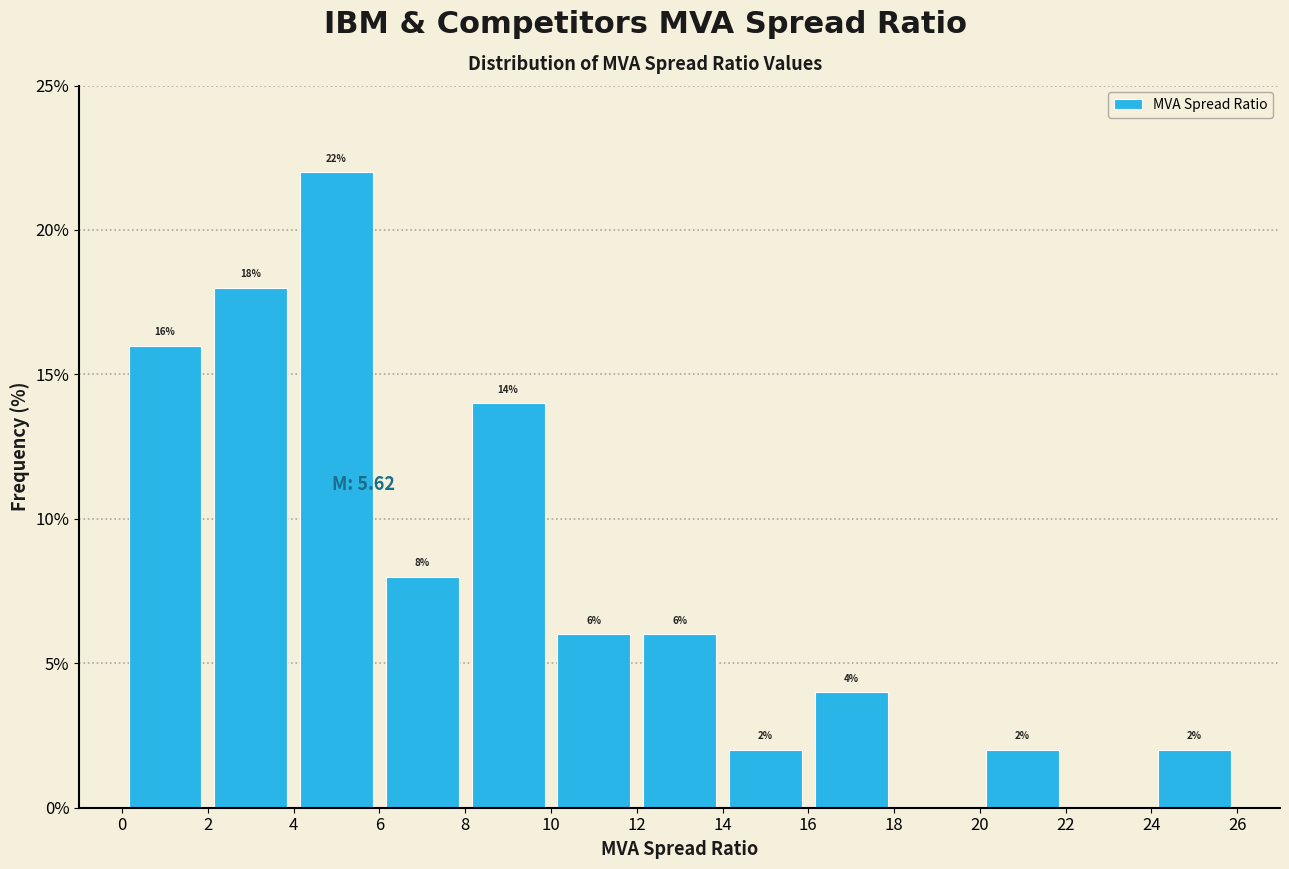

Over which range of the x-axis is the bar tallest?

4 to 6